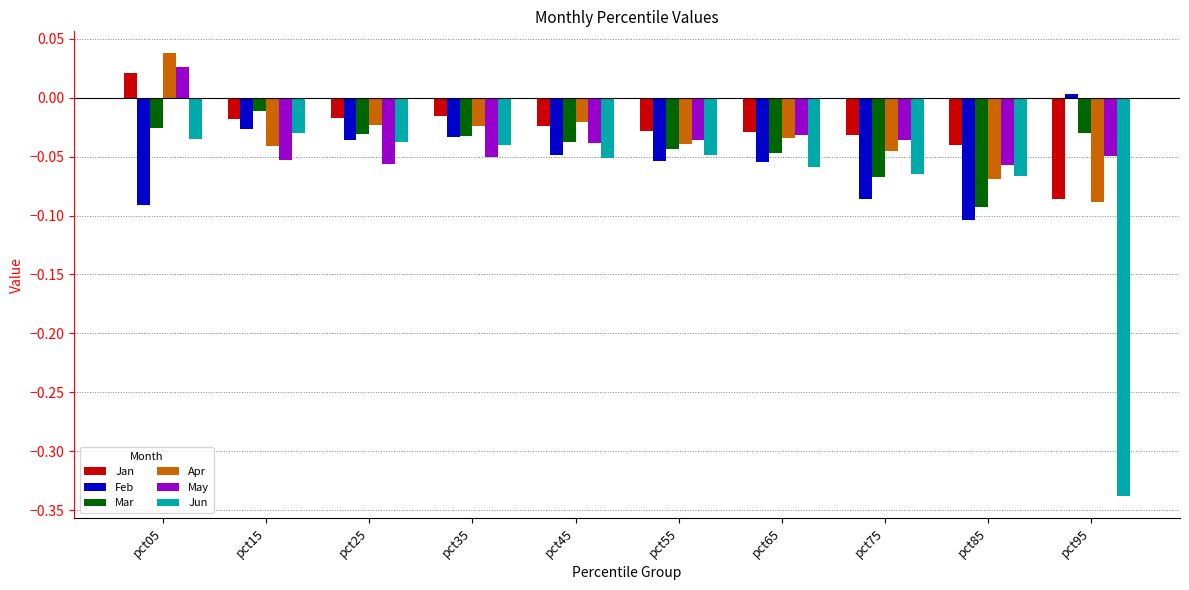

Is it true that Apr equals -0.0 at pct65?

True